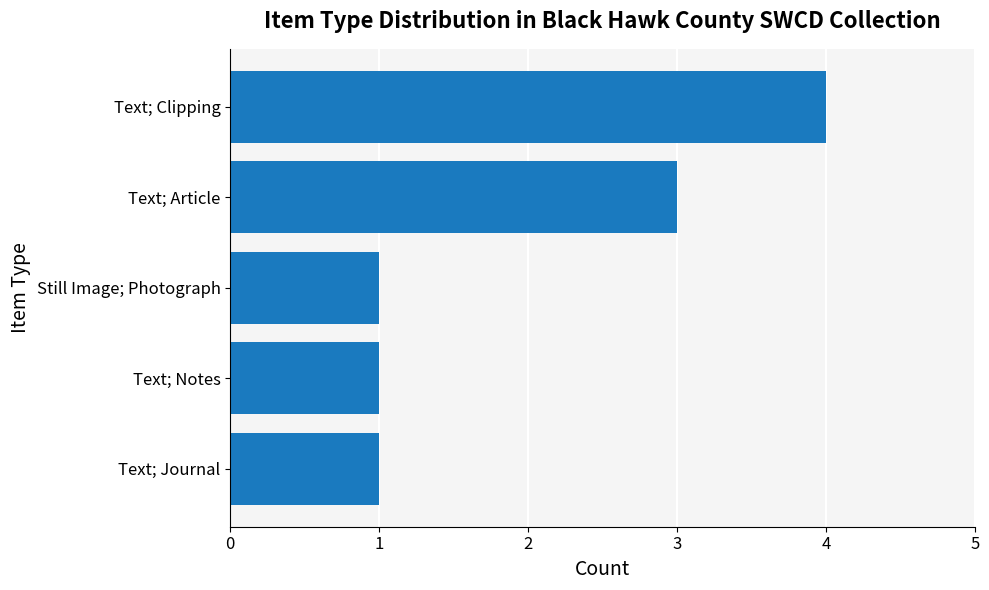

What is the smallest value displayed?

1